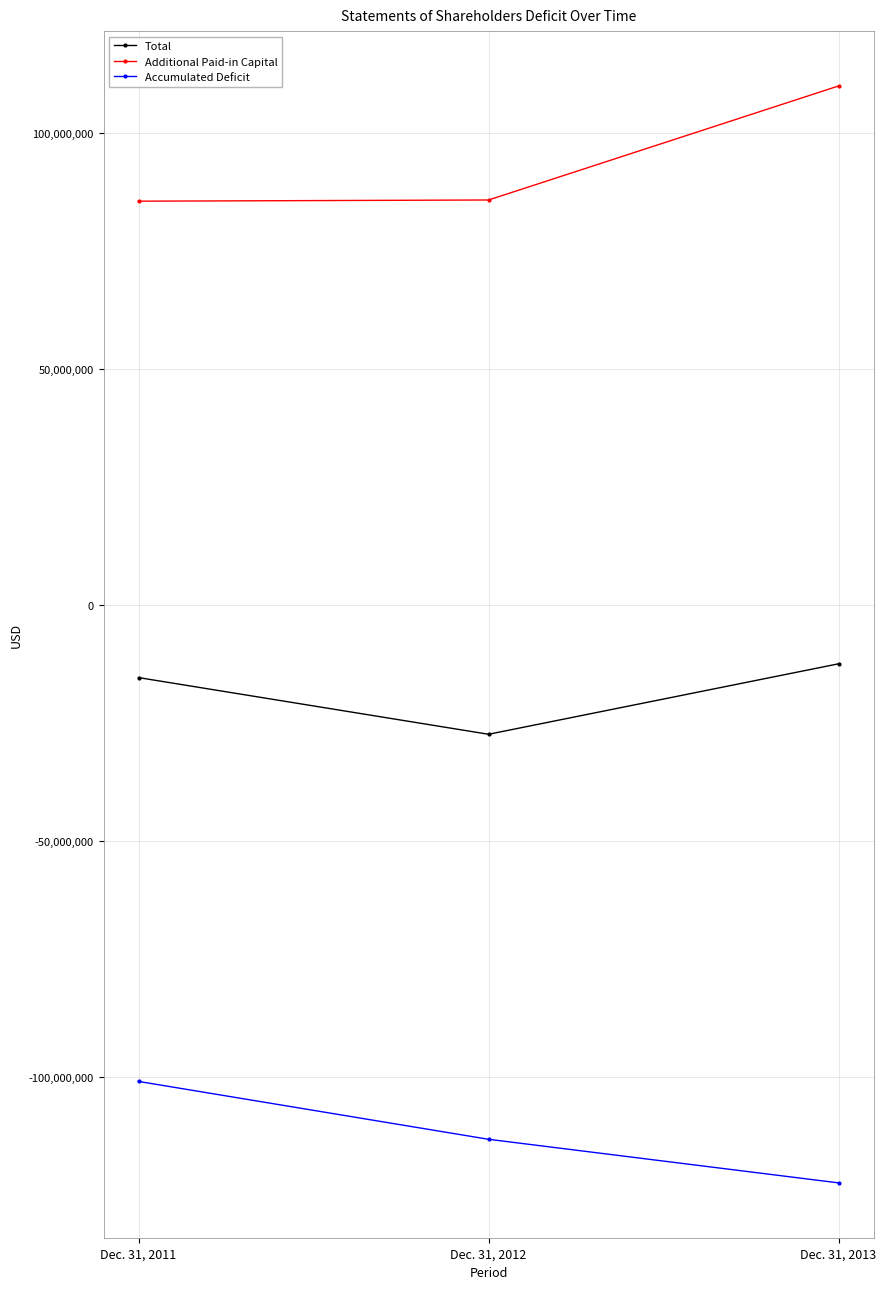

What is the value of the Accumulated Deficit point at the 2nd from the left?

-113187793